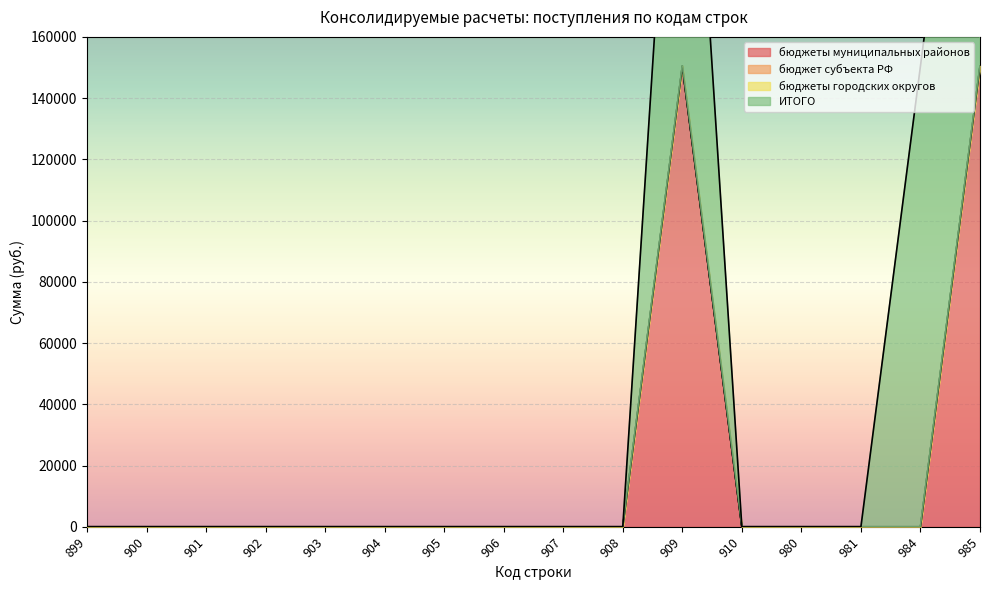

Is the value of бюджет субъекта РФ at 905 greater than the value of ИТОГО at 901?

No